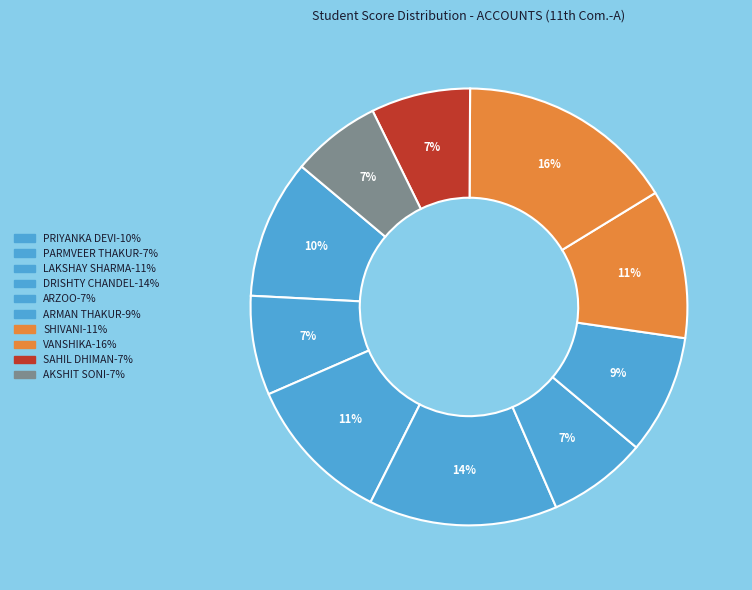

How many slices are in this pie chart?

10